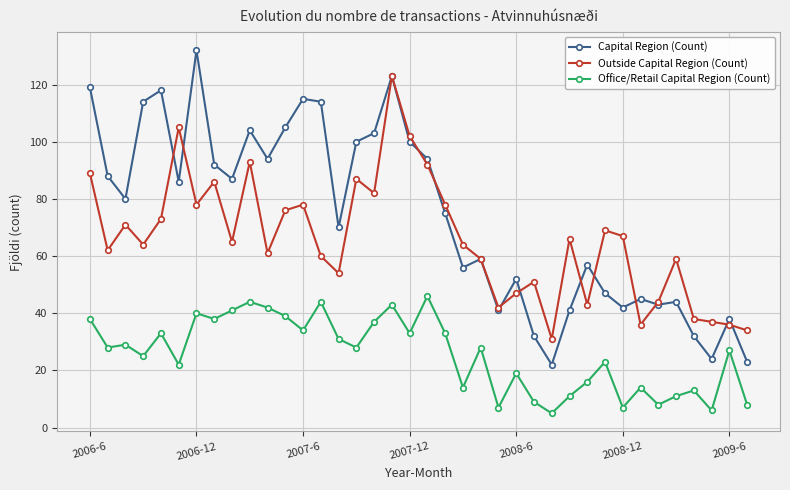

Count the number of categories in the chart.

38